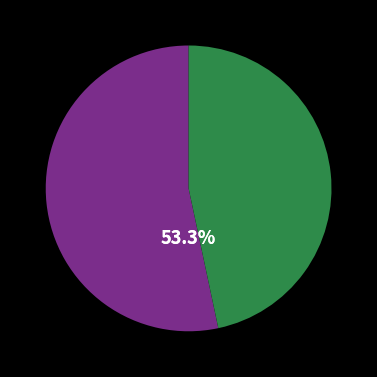

Is there any slice that represents more than half of the pie?

Yes